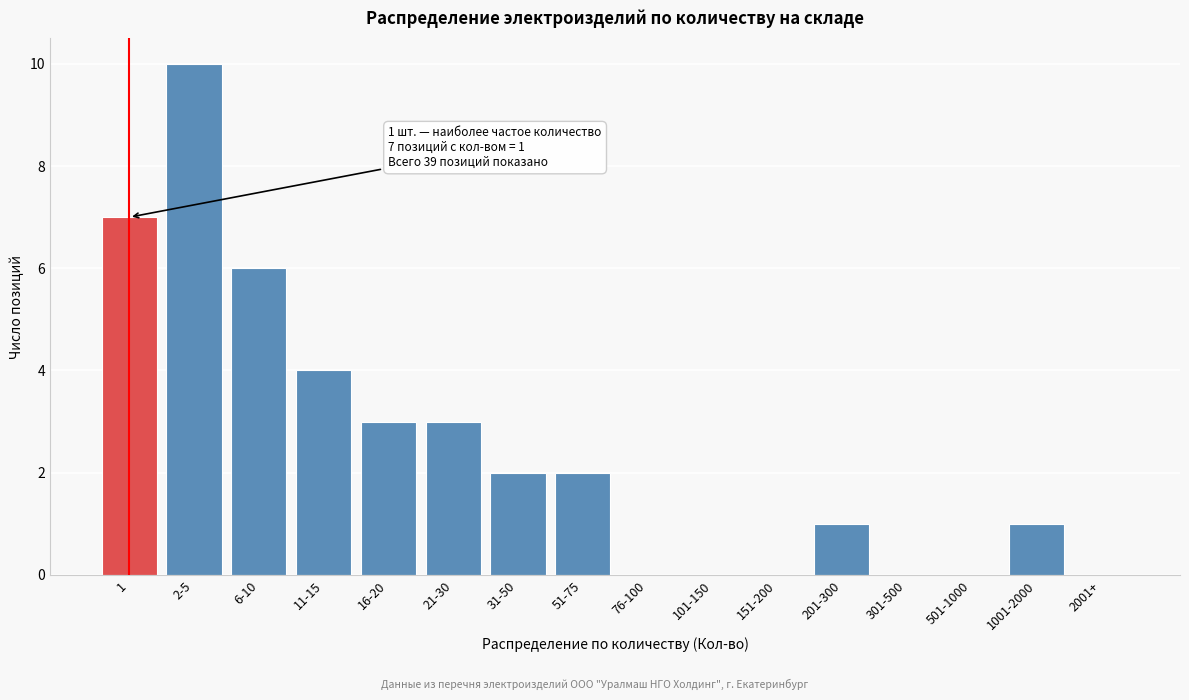

Reading right to left, transcribe all the data shown in this chart.

2001+=0	1001-2000=1	501-1000=0	301-500=0	201-300=1	151-200=0	101-150=0	76-100=0	51-75=2	31-50=2	21-30=3	16-20=3	11-15=4	6-10=6	2-5=10	1=7